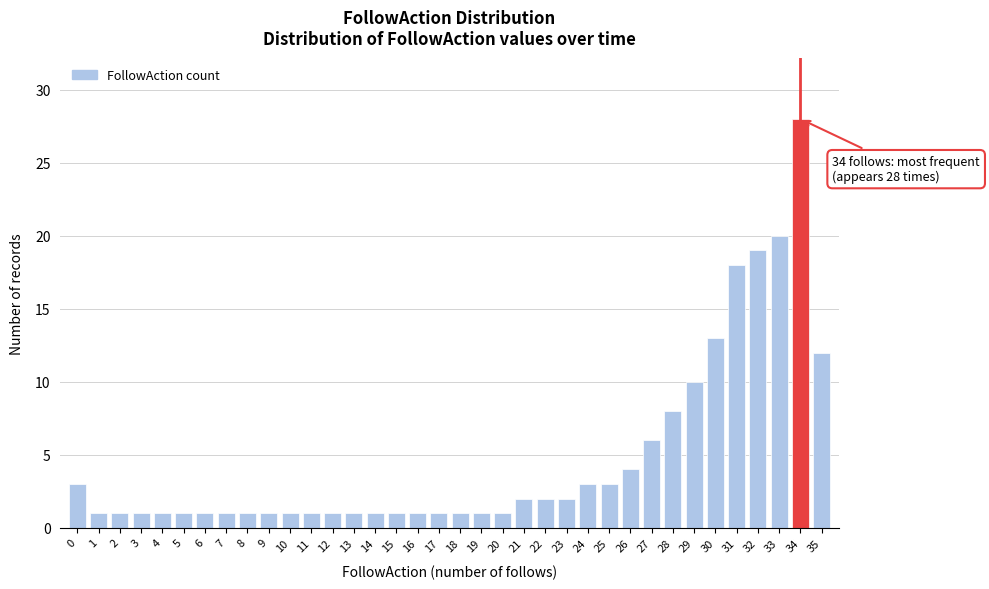

What is the value of the 22nd bar from the left?

2